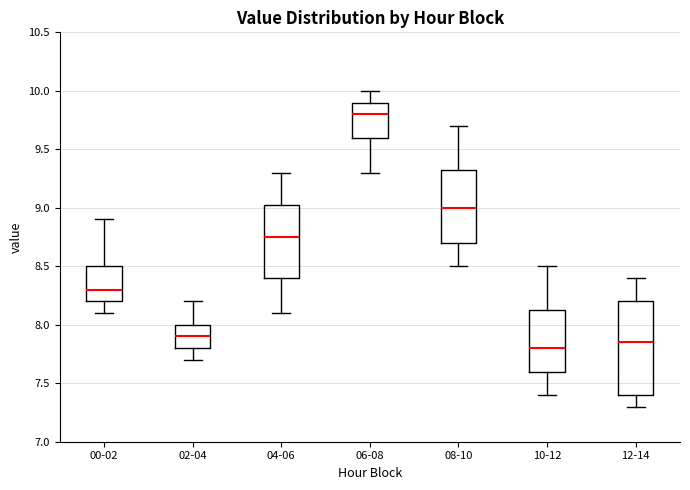

Reading left to right, transcribe this box plot: for each box, give where its median line is, the range the box spans, and where its two whiskers end, as read against the y-axis. The values are not printed on the chart, so give them approximately, as read against the axis.

00-02: median 8.30, box 8.20 to 8.50, whiskers 8.10 to 8.90
02-04: median 7.90, box 7.80 to 8.00, whiskers 7.70 to 8.20
04-06: median 8.75, box 8.40 to 9.05, whiskers 8.10 to 9.30
06-08: median 9.80, box 9.60 to 9.90, whiskers 9.30 to 10.00
08-10: median 9.00, box 8.70 to 9.35, whiskers 8.50 to 9.70
10-12: median 7.80, box 7.60 to 8.15, whiskers 7.40 to 8.50
12-14: median 7.85, box 7.40 to 8.20, whiskers 7.30 to 8.40